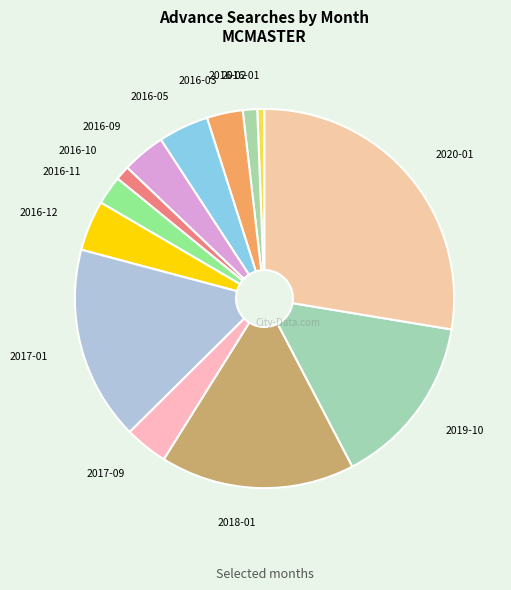

To the nearest percent, what is the average slice percentage?

8%